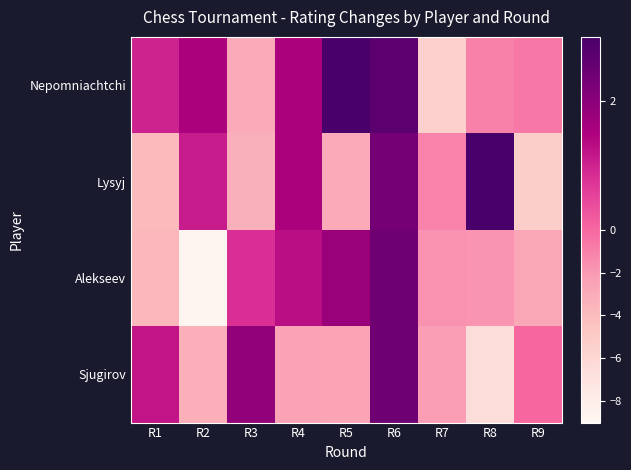

At how many categories does at least one series exceed -4?

9